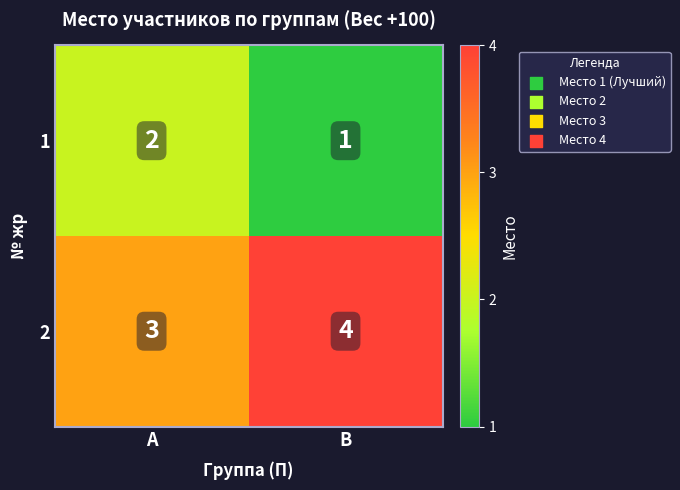

Which category has the highest value in the 1 series?

А